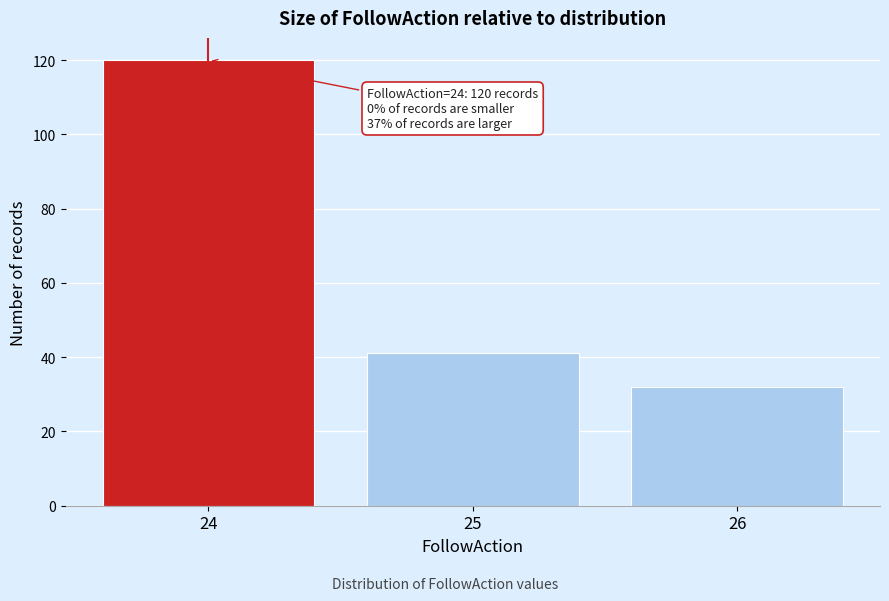

Over which range of the x-axis is the bar tallest?

23.5 to 24.5